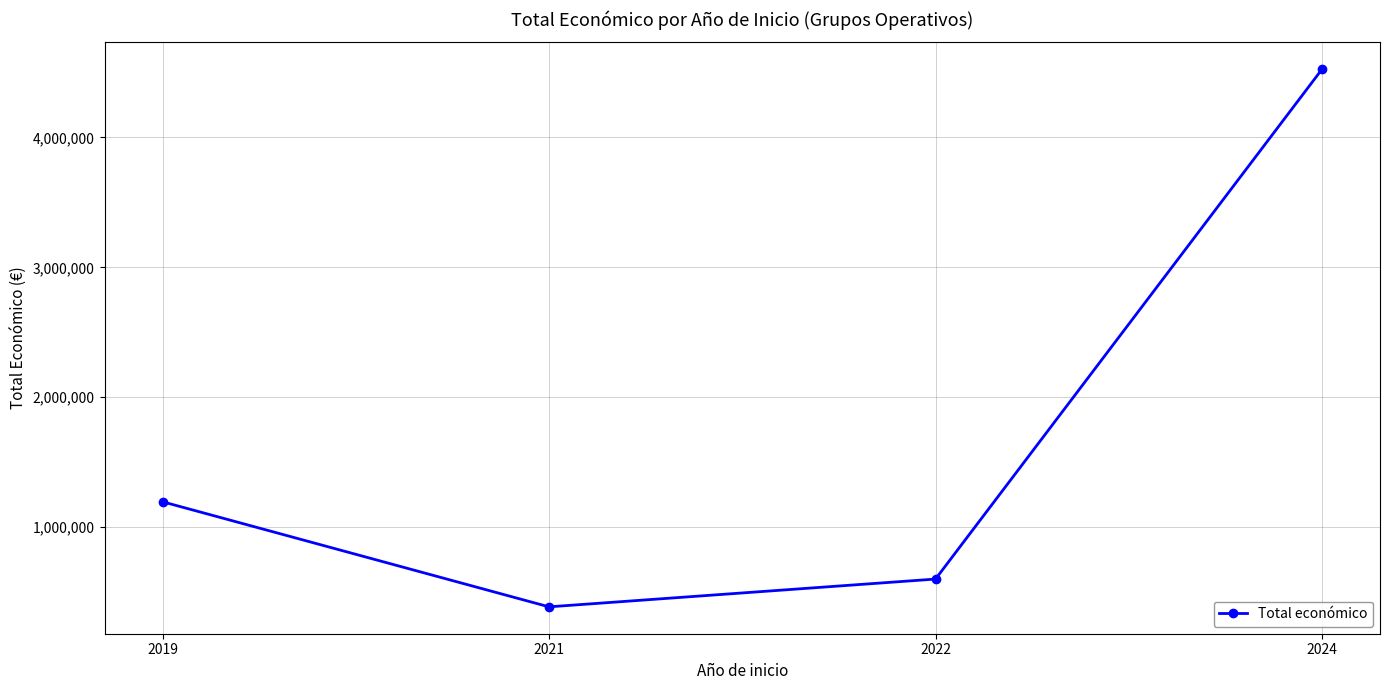

At which category does the data reach its first local valley?

2021